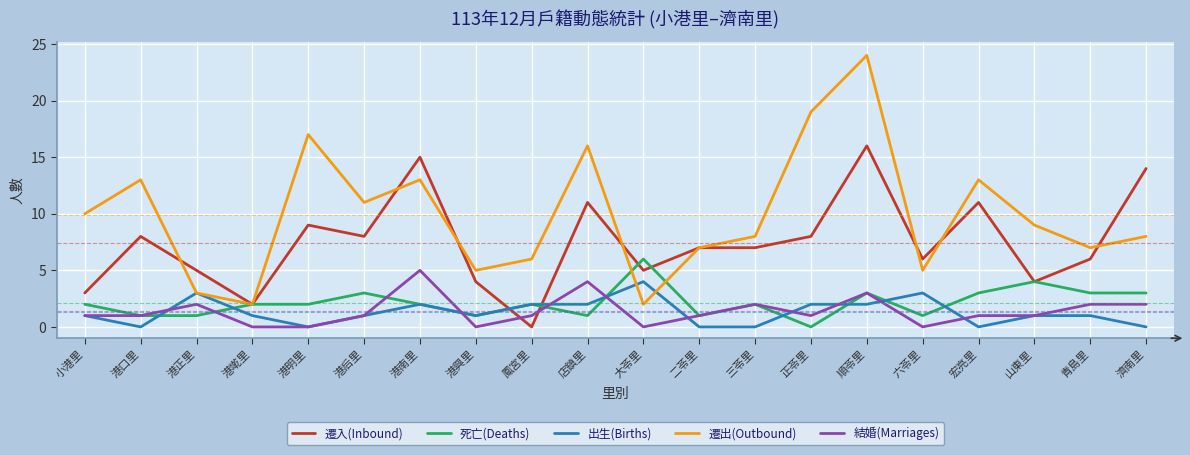

Which category has the highest value in the 遷出(Outbound) series?

順苓里